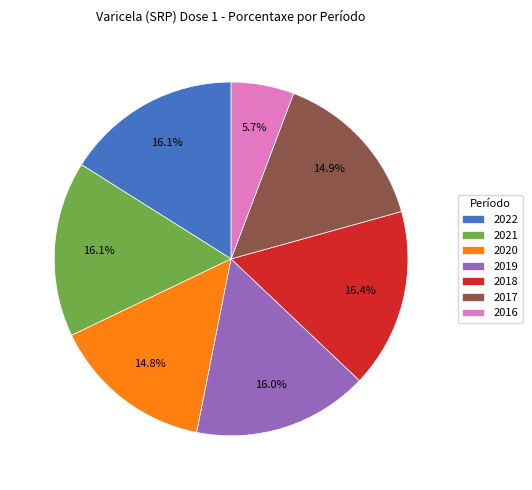

Which slice is the smallest?

2016